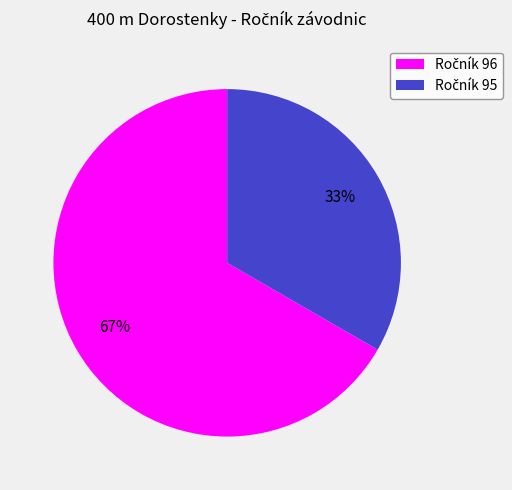

Count the number of slices in the pie.

2